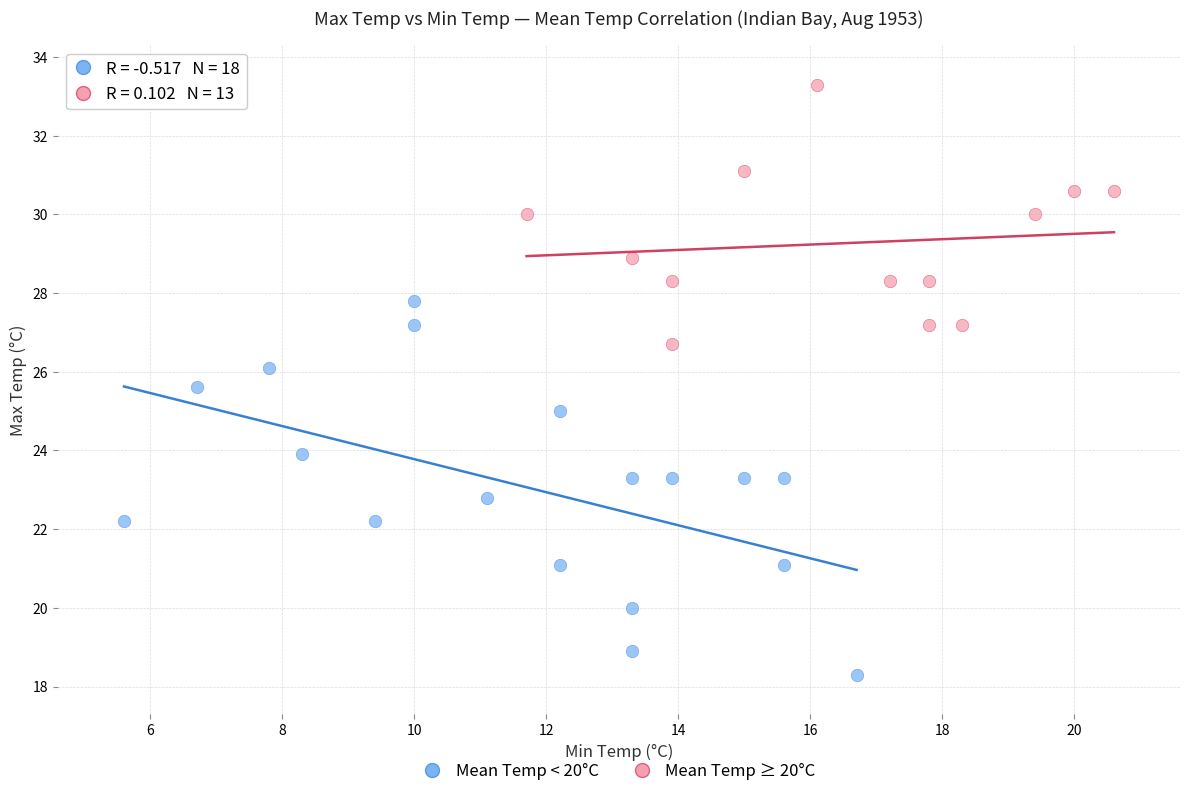

Which series has the largest Y range (max minus min)?

Mean Temp < 20°C